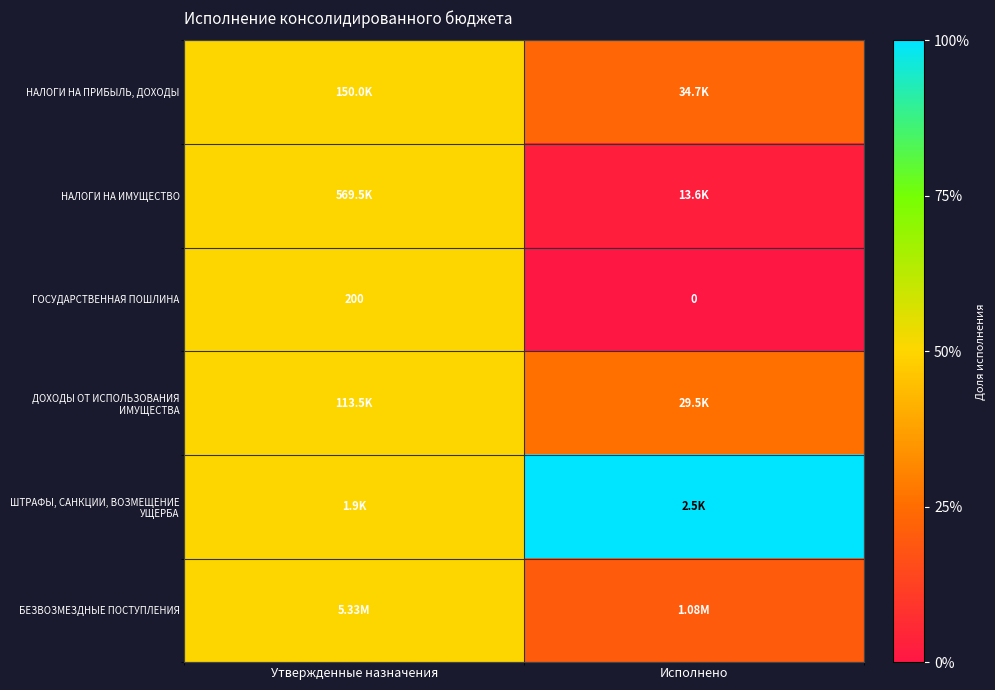

At which category does the chart reach its minimum across all series?

Исполнено